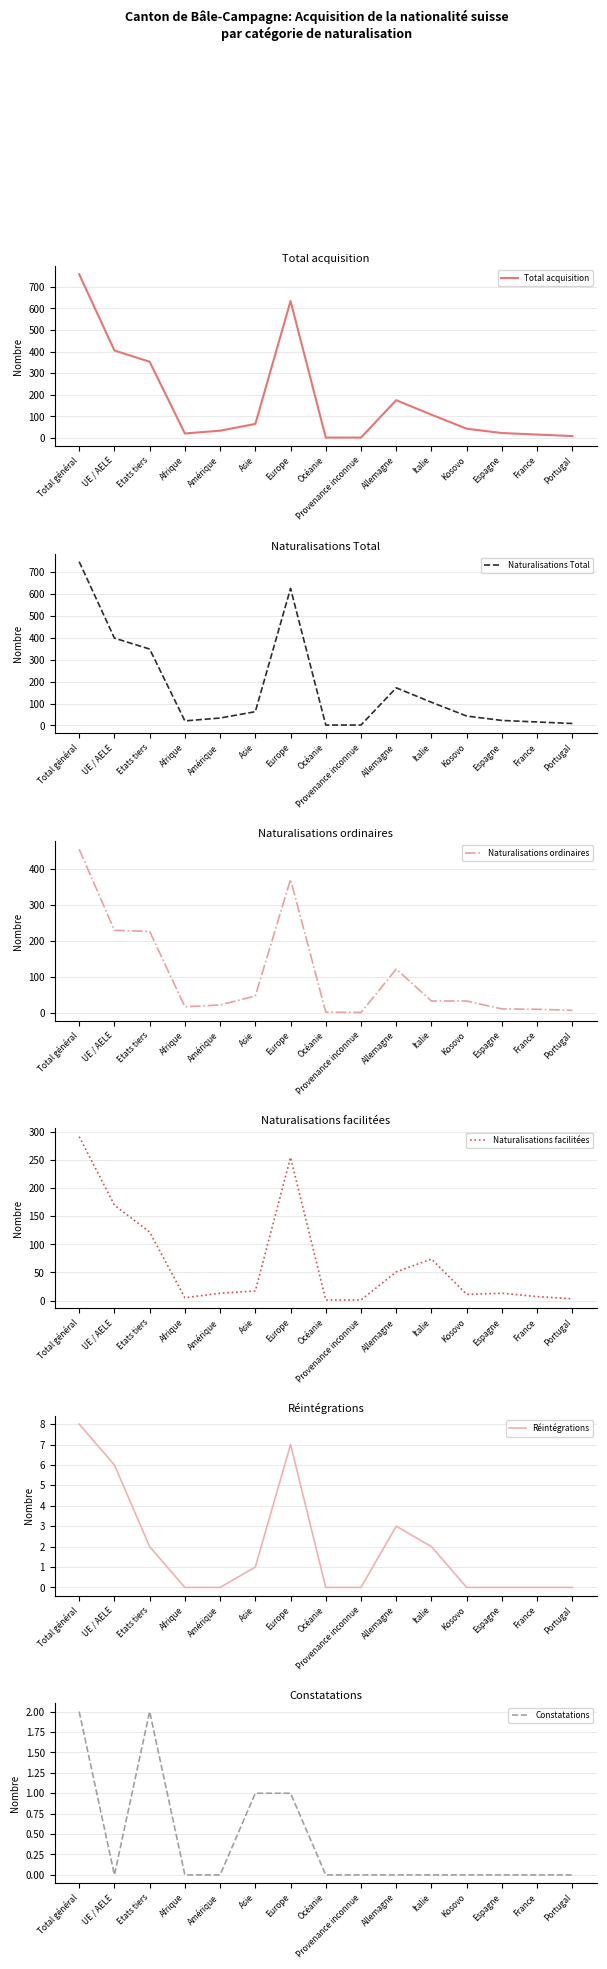

What is the sum of all Réintégrations values?

29